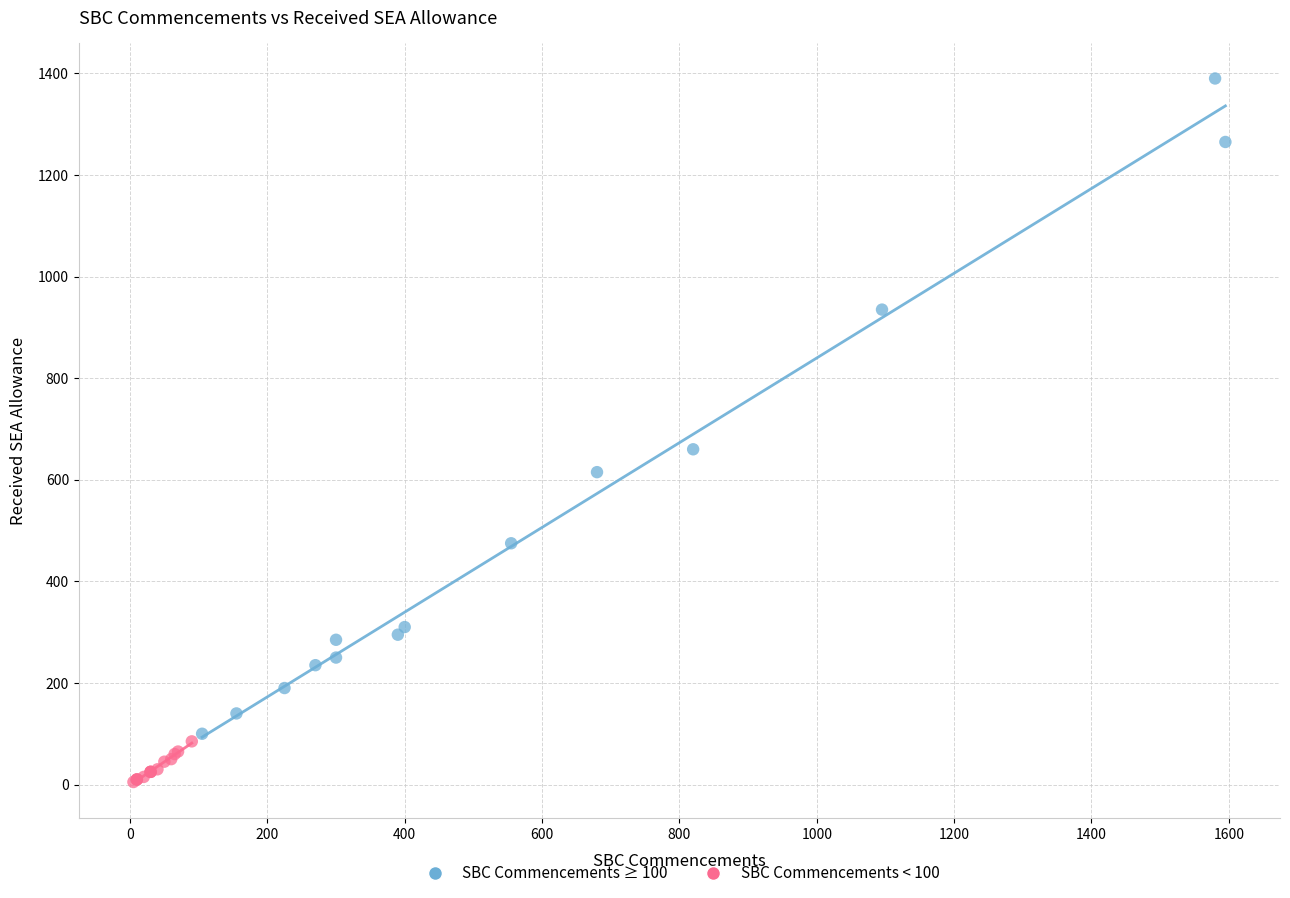

What are all the series names shown in the legend?

SBC Commencements ≥ 100, SBC Commencements < 100